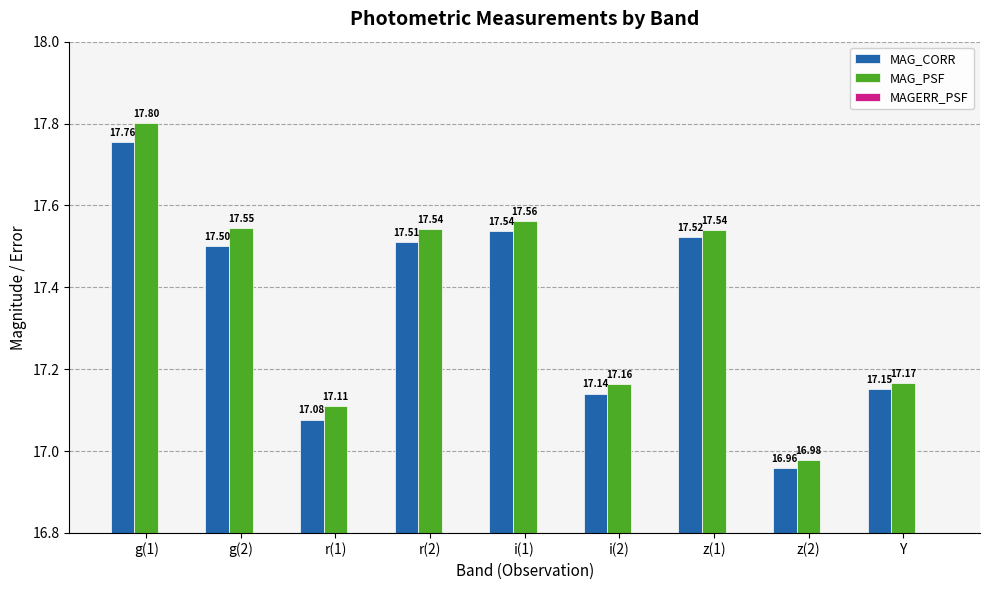

Reading left to right, what are all the values shown in this chart?

MAG_CORR: 17.8	17.5	17.1	17.5	17.5	17.1	17.5	17.0	17.2
MAG_PSF: 17.8	17.5	17.1	17.5	17.6	17.2	17.5	17.0	17.2
MAGERR_PSF: 0.0	0.0	0.0	0.0	0.0	0.0	0.0	0.0	0.0